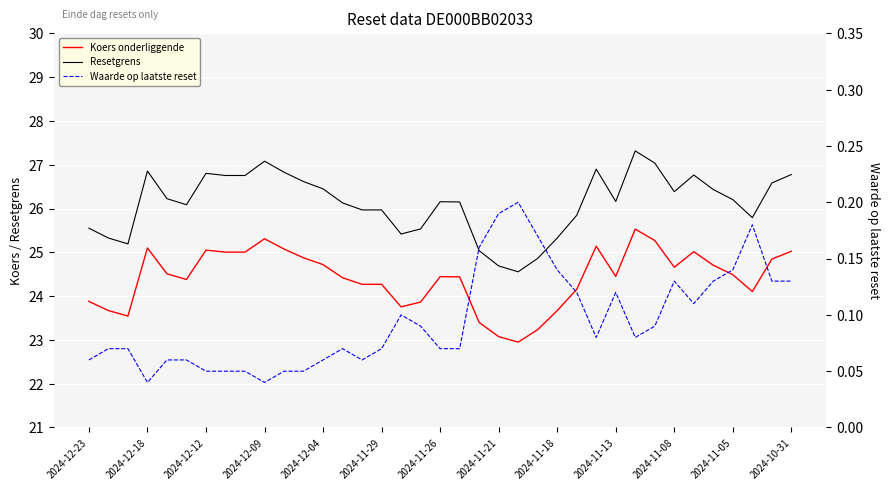

True or false: Koers onderliggende has more than 2 interior local peaks.

True